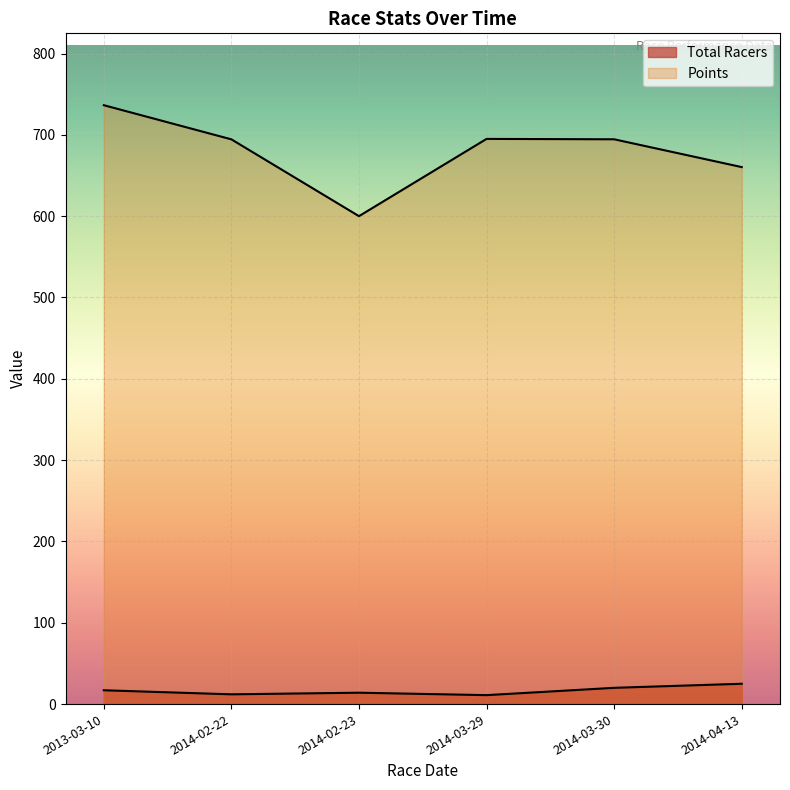

How many lines are shown in the chart?

2